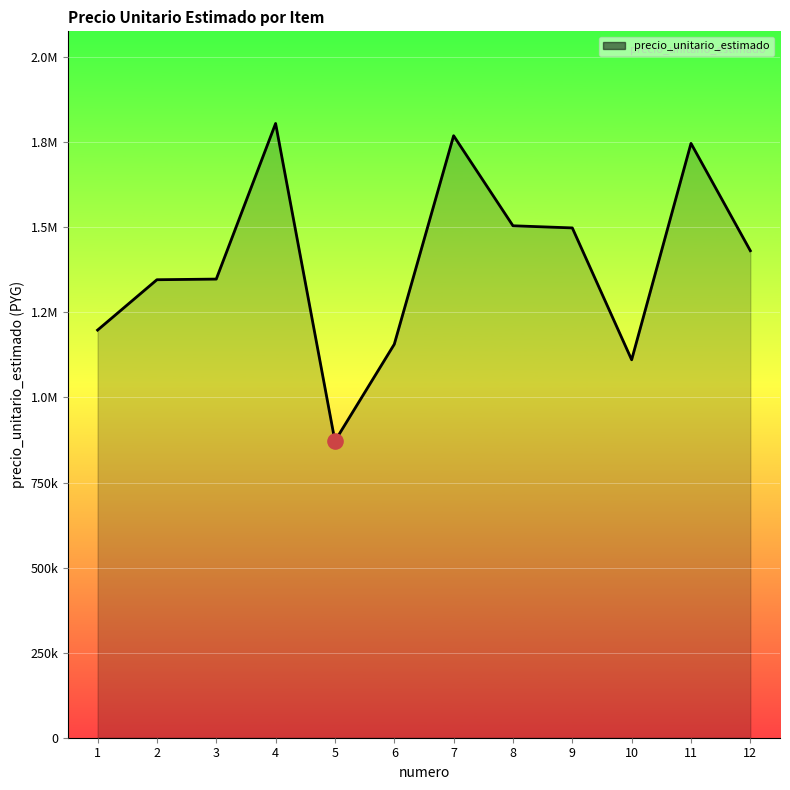

What is the change in value from 6 to 7?

+612920